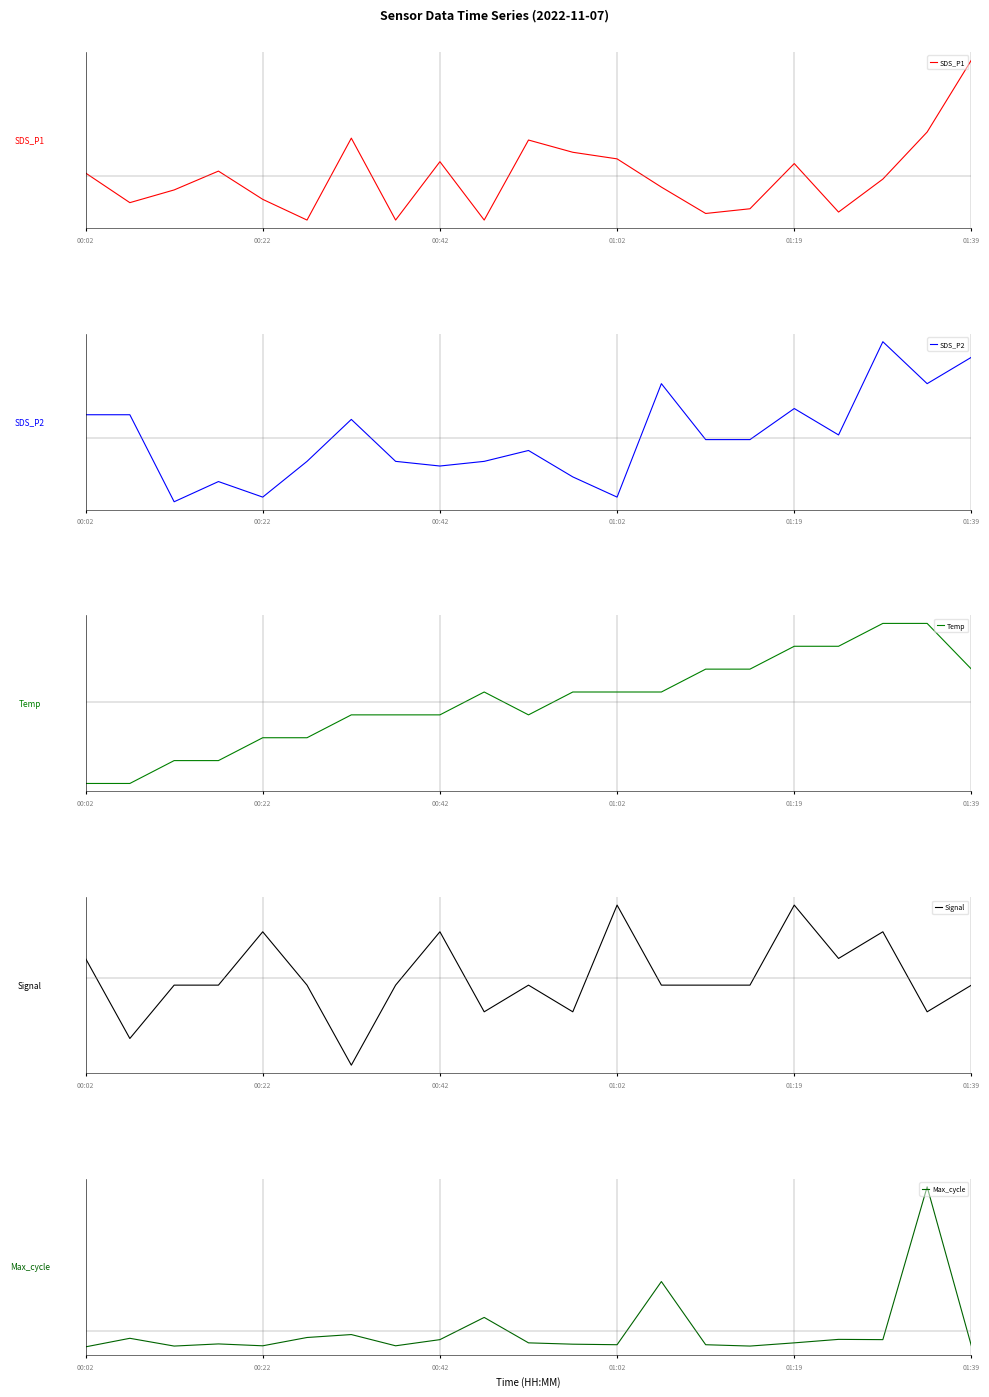

Reading left to right, transcribe all the data shown in this chart.

SDS_P1: 0.0	-0.2	-0.1	0.0	-0.1	-0.3	0.2	-0.3	0.1	-0.3	0.2	0.2	0.1	-0.1	-0.2	-0.2	0.1	-0.2	-0.0	0.3	0.7
SDS_P2: 0.1	0.1	-0.4	-0.3	-0.4	-0.1	0.1	-0.1	-0.2	-0.1	-0.1	-0.2	-0.4	0.3	-0.0	-0.0	0.2	0.0	0.6	0.3	0.5
Temp: -0.5	-0.5	-0.4	-0.4	-0.2	-0.2	-0.1	-0.1	-0.1	0.1	-0.1	0.1	0.1	0.1	0.2	0.2	0.3	0.3	0.5	0.5	0.2
Signal: 0.1	-0.4	-0.0	-0.0	0.3	-0.0	-0.5	-0.0	0.3	-0.2	-0.0	-0.2	0.5	-0.0	-0.0	-0.0	0.5	0.1	0.3	-0.2	-0.0
Max_cycle: -0.1	-0.0	-0.1	-0.1	-0.1	-0.0	-0.0	-0.1	-0.1	0.1	-0.1	-0.1	-0.1	0.3	-0.1	-0.1	-0.1	-0.1	-0.1	0.9	-0.1